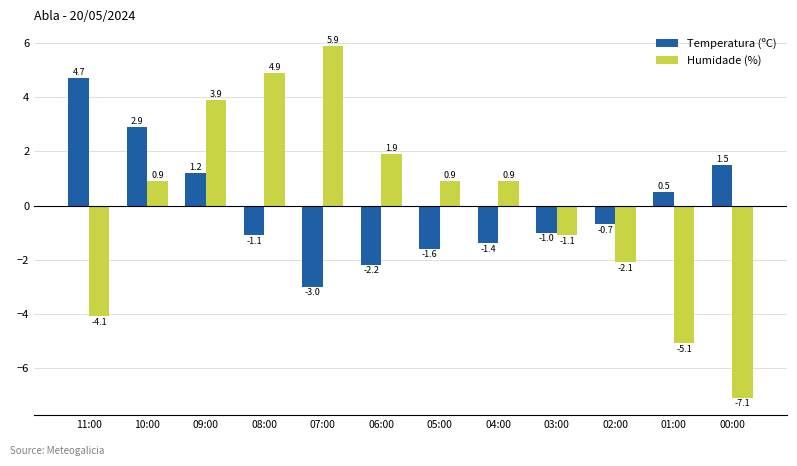

What is the spread (max minus min) of values at 10:00?

2.0